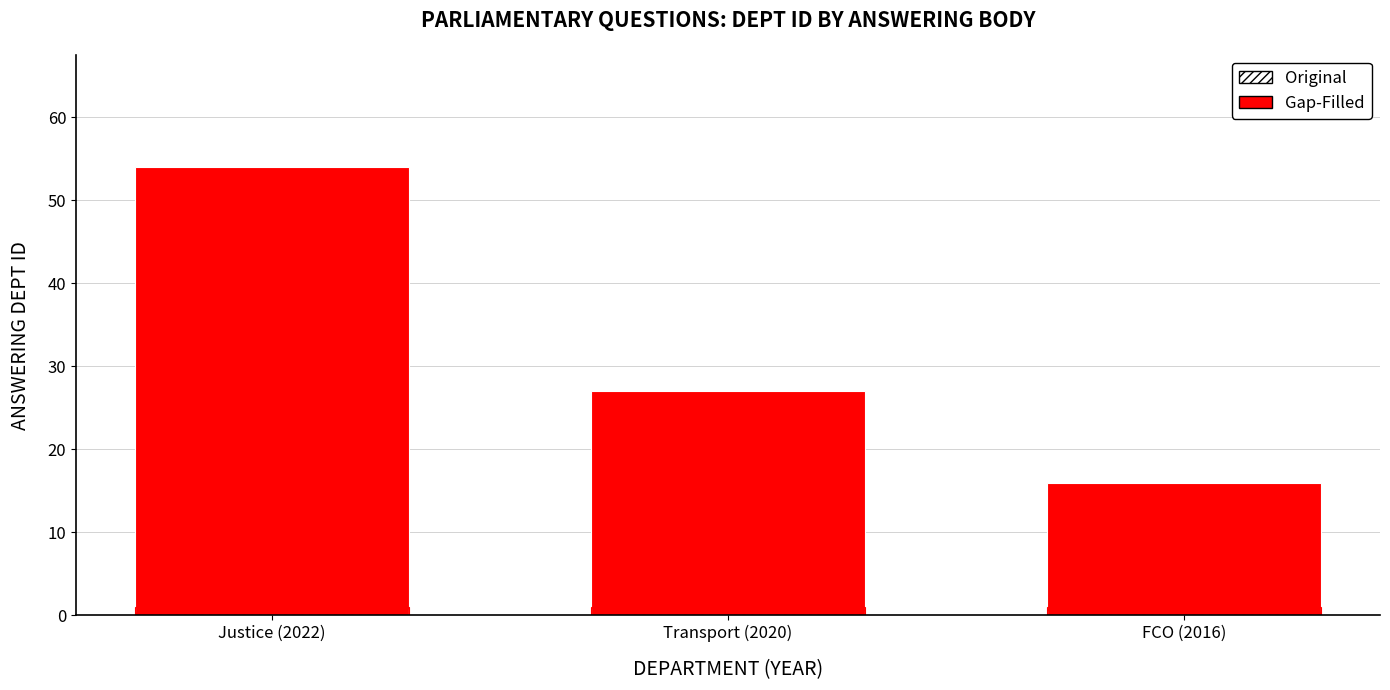

Reading left to right, what are all the values shown in this chart?

Gap-Filled: 54	27	16
Original: 1	1	1